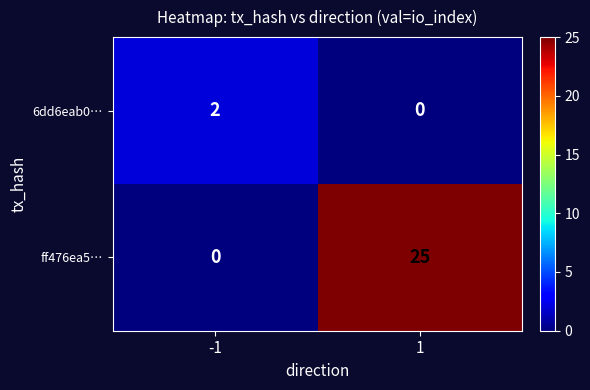

At 1, list the series in order from smallest to largest.

6dd6eab0…, ff476ea5…